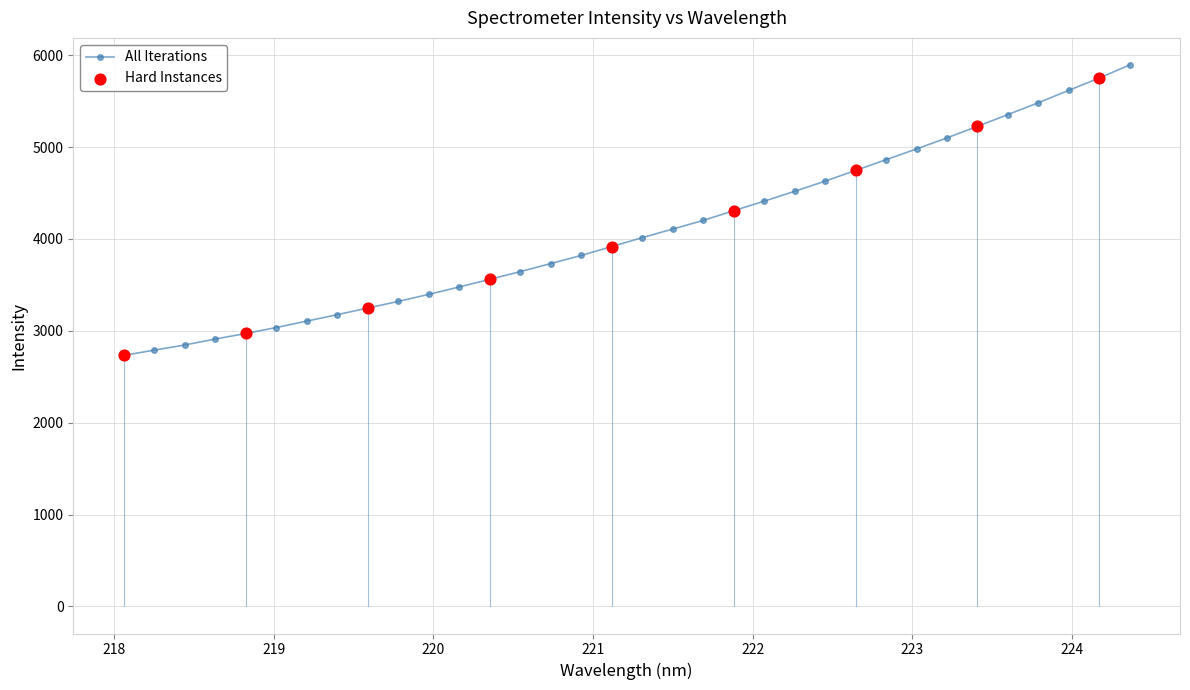

What is the difference between the maximum and minimum values?

3161.2